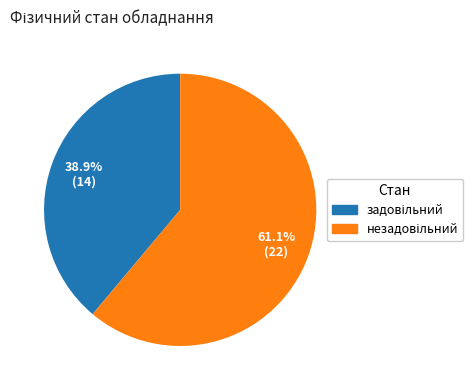

Does any single category account for the majority?

Yes